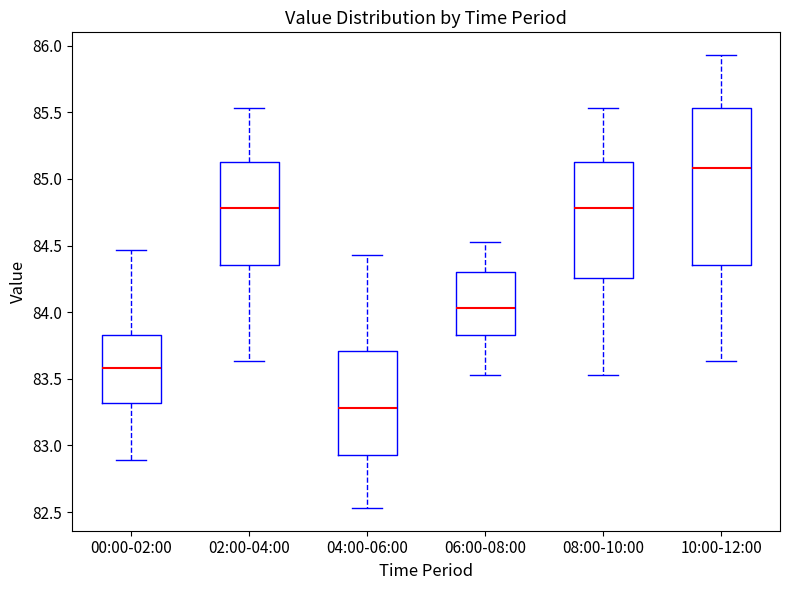

Where is the upper edge of the box for 06:00-08:00 on the y-axis? The values are not printed on the chart, so give them approximately, as read against the axis.

84.30